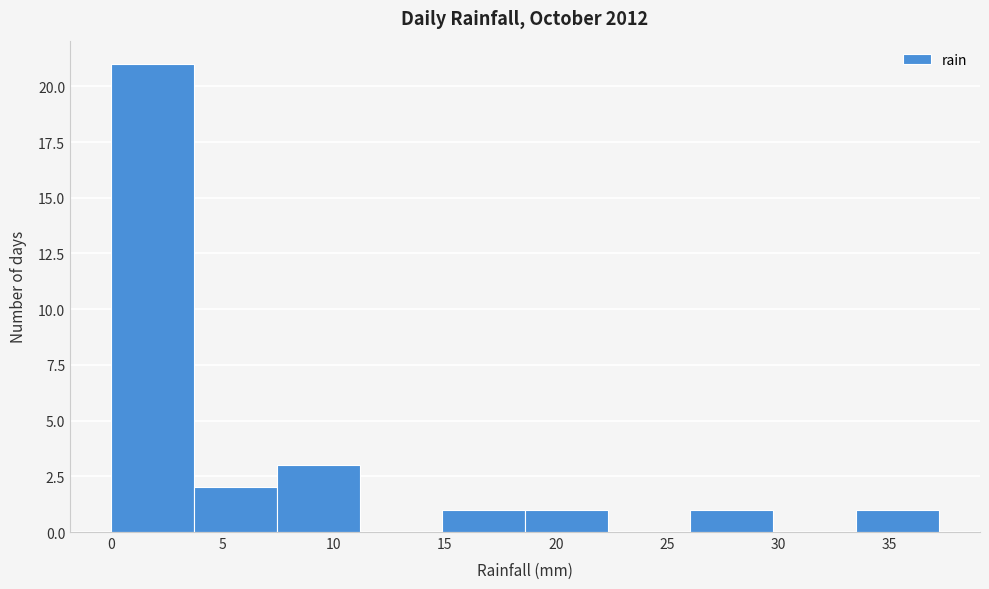

How tall is the bar that spans 3.5 to 7.5 on the x-axis? Neither the bar edges nor the heights are printed on the chart, so give them approximately, as read against the axes.

2